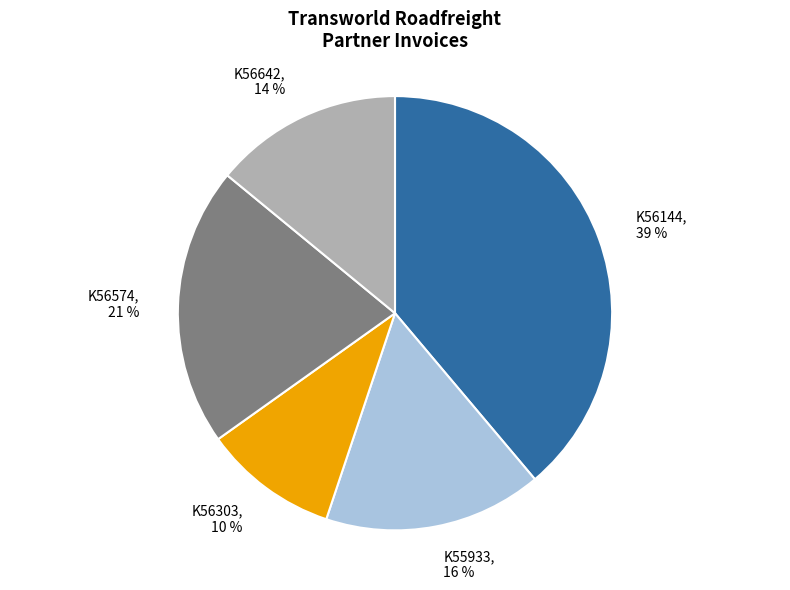

Does K56303 represent more than half of the total?

No